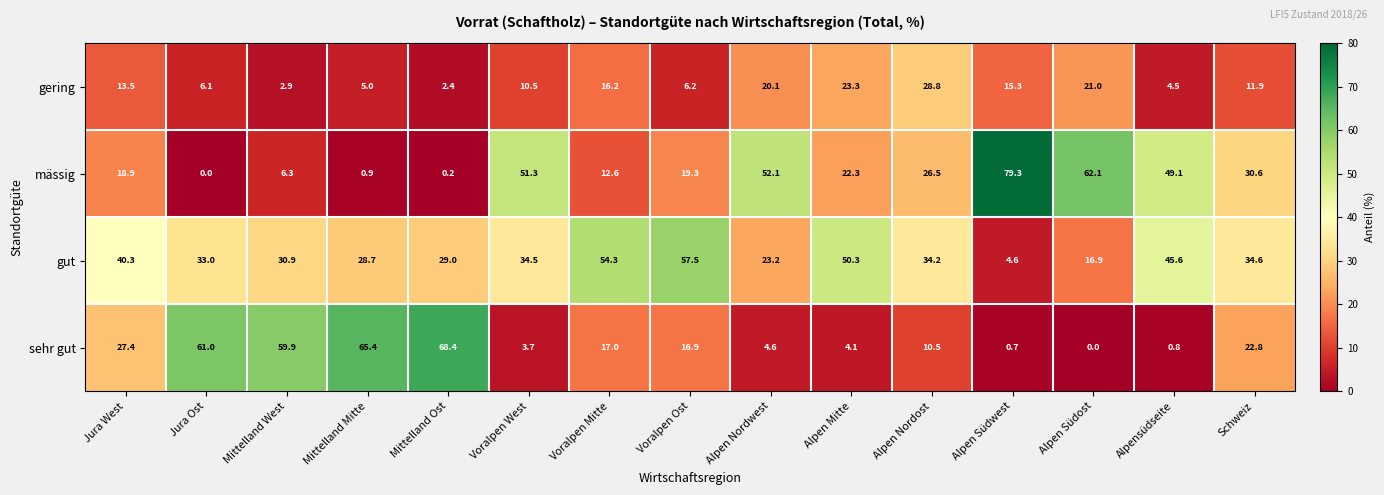

Between Mittelland Ost and Alpen Nordost, which series saw the biggest shift?

sehr gut